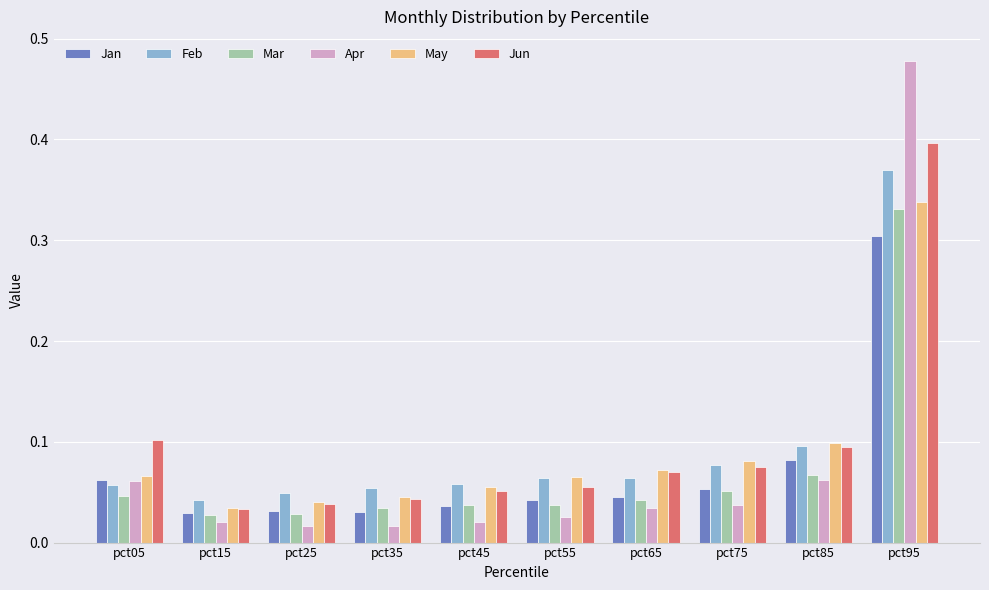

Between pct75 and pct95, which series saw the biggest shift?

Apr